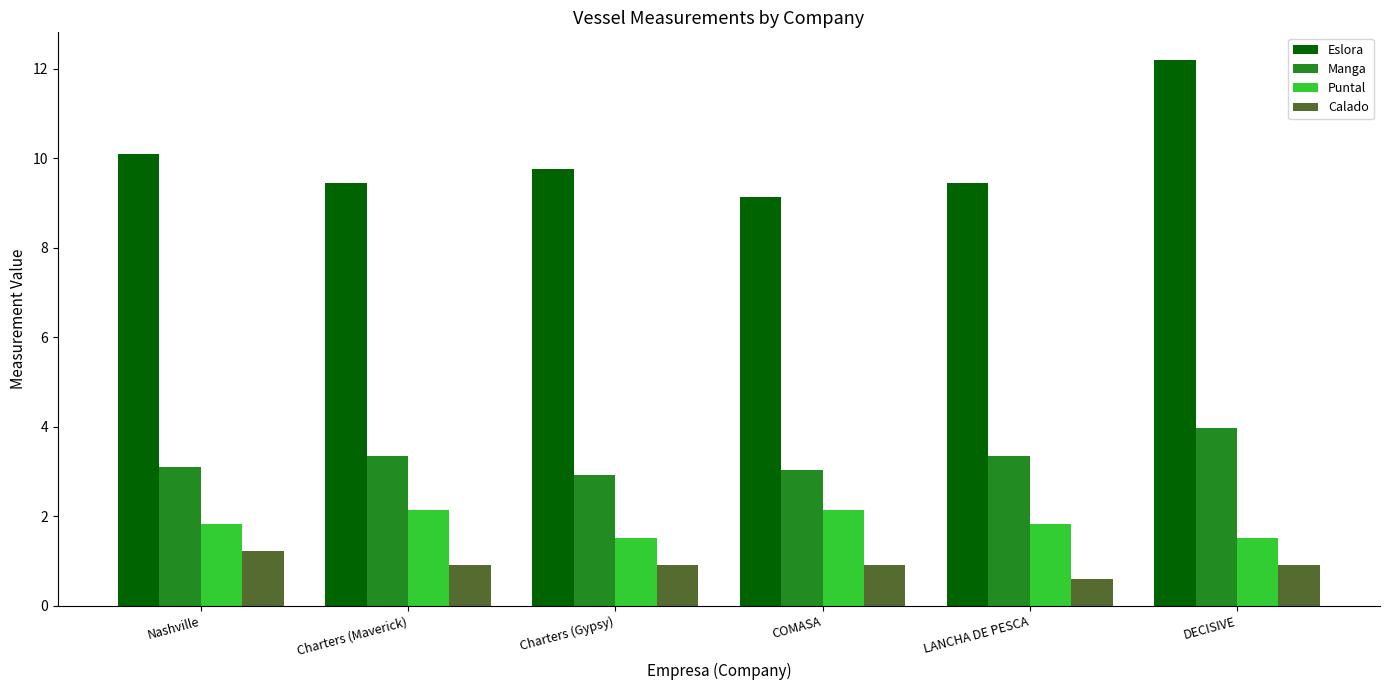

Count the number of data series in this chart.

4